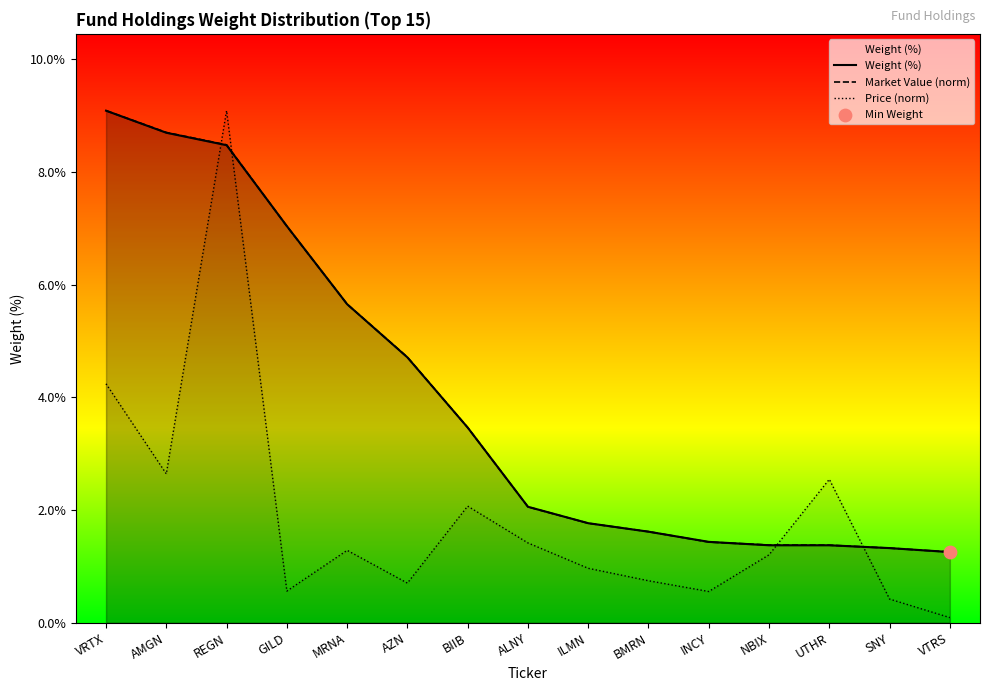

Which series contains the lowest Y value?

Price (norm)